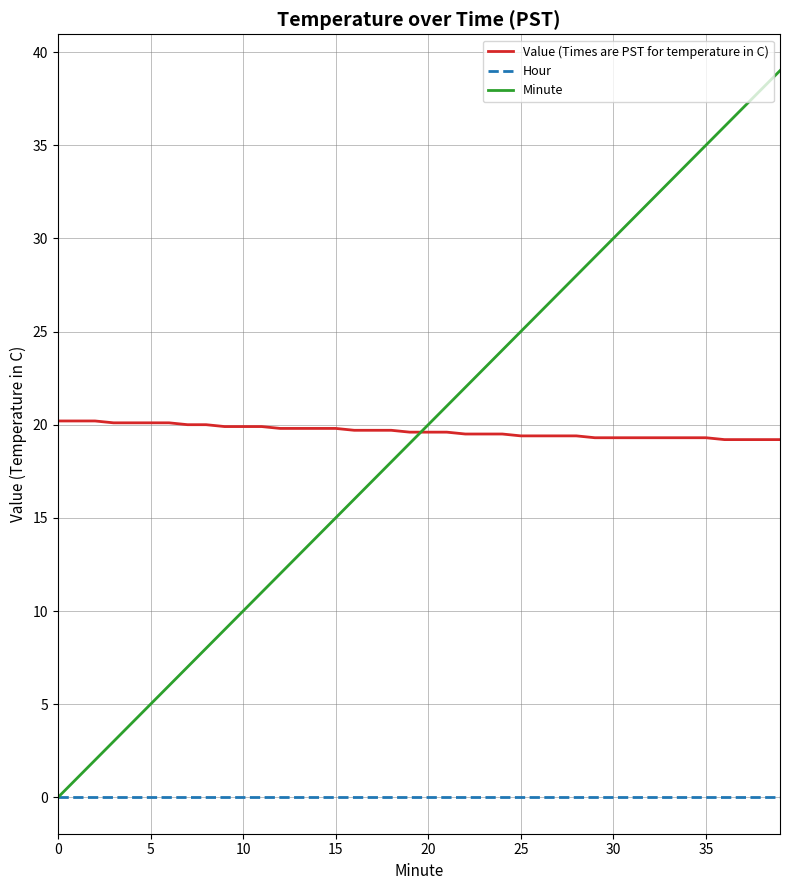

What is the difference between the second highest and minimum values in the Minute series?

38.0